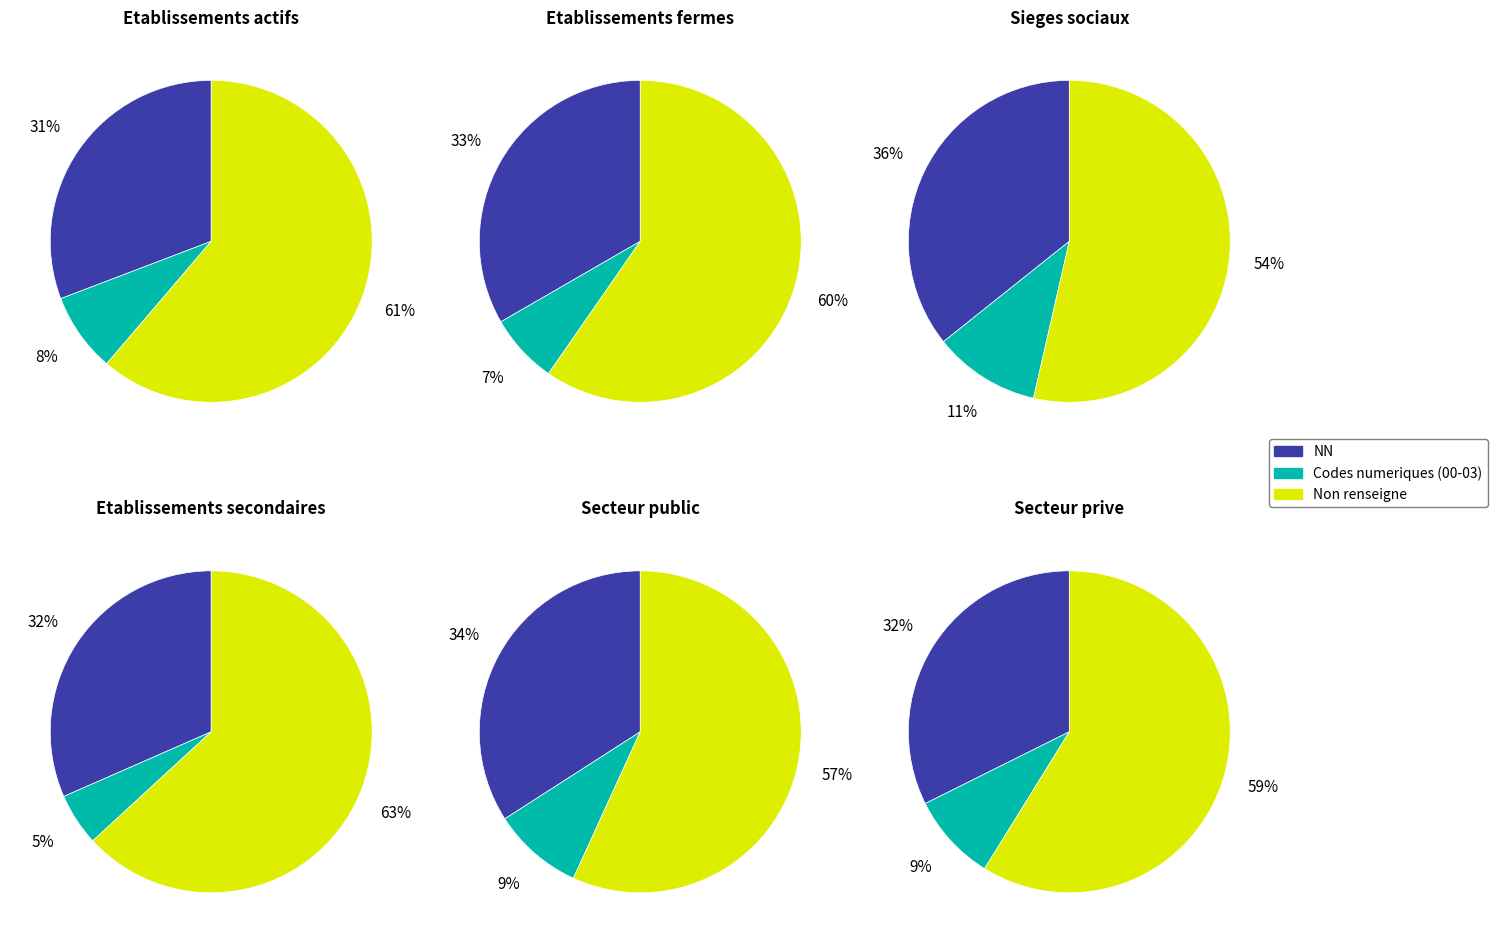

Does  account for over 50% of the chart?

Yes